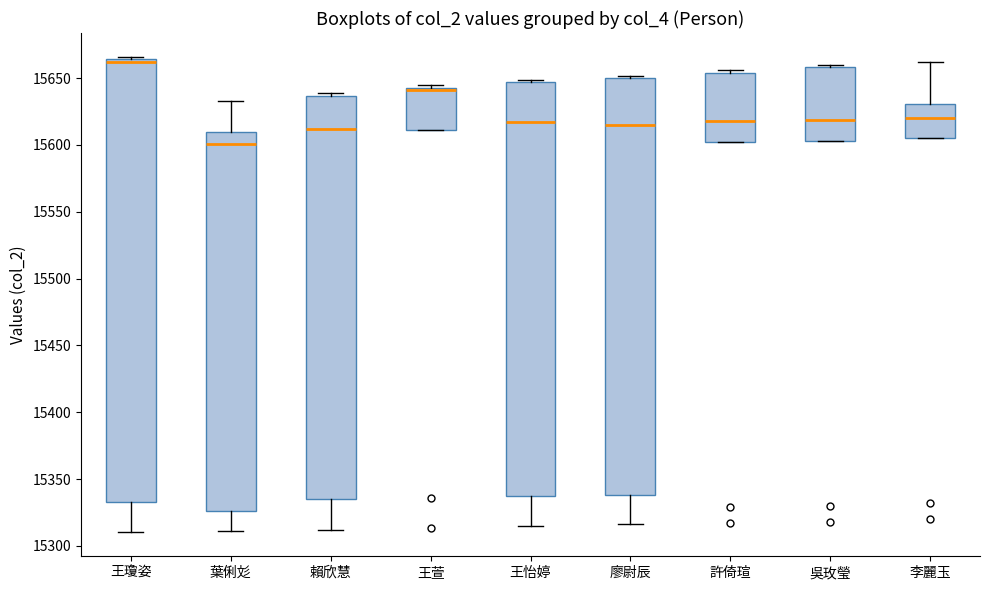

Reading left to right, read every box against the y-axis: the position of its median line, the range the box covers, and the ends of its whiskers. The values are not printed on the chart, so give them approximately, as read against the axis.

王瓊姿: median 15660, box 15335 to 15665, whiskers 15310 to 15665 (just above the box's upper edge)
葉俐彣: median 15600, box 15325 to 15610, whiskers 15310 to 15635
賴欣慧: median 15610, box 15335 to 15635, whiskers 15310 to 15640
王萱: median 15640, box 15610 to 15645, whiskers 15610 to 15645 (just above the box's upper edge)
王怡婷: median 15615, box 15335 to 15645, whiskers 15315 to 15650
廖尉辰: median 15615, box 15340 to 15650, whiskers 15315 to 15650 (just above the box's upper edge)
許倚瑄: median 15620, box 15600 to 15655, whiskers 15600 to 15655 (just above the box's upper edge)
吳玫瑩: median 15620, box 15605 to 15660, whiskers 15605 to 15660 (just above the box's upper edge)
李麗玉: median 15620, box 15605 to 15630, whiskers 15605 to 15660